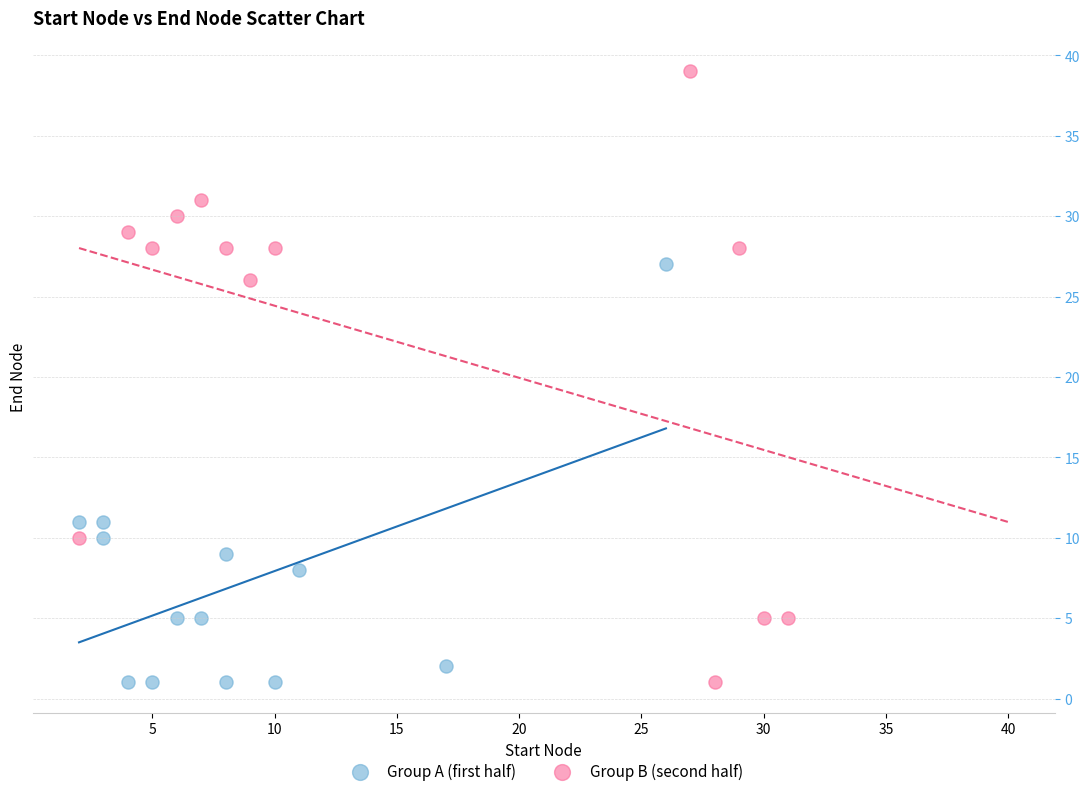

Which series has the largest Y range (max minus min)?

Group B (second half)